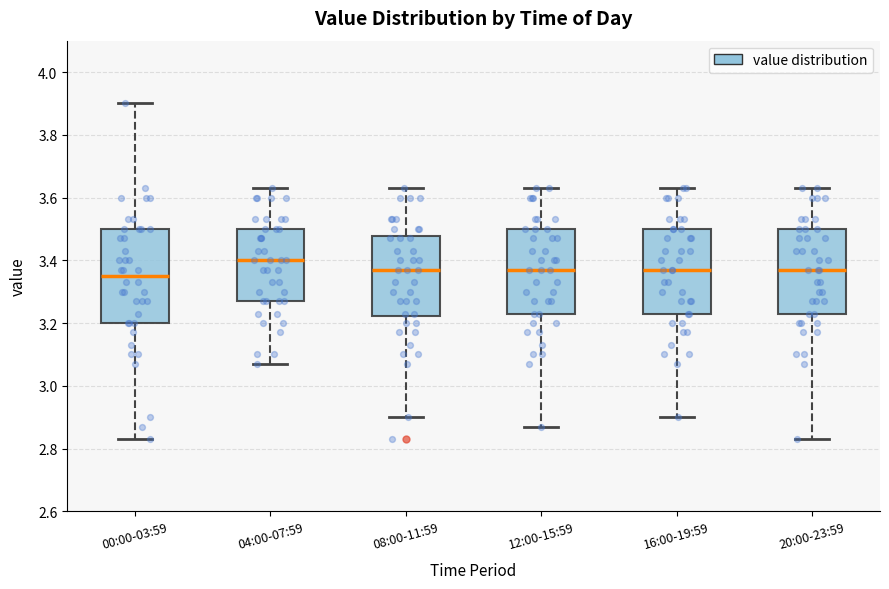

Where does the lower whisker of the box for 16:00-19:59 end on the y-axis? The values are not printed on the chart, so give them approximately, as read against the axis.

2.90